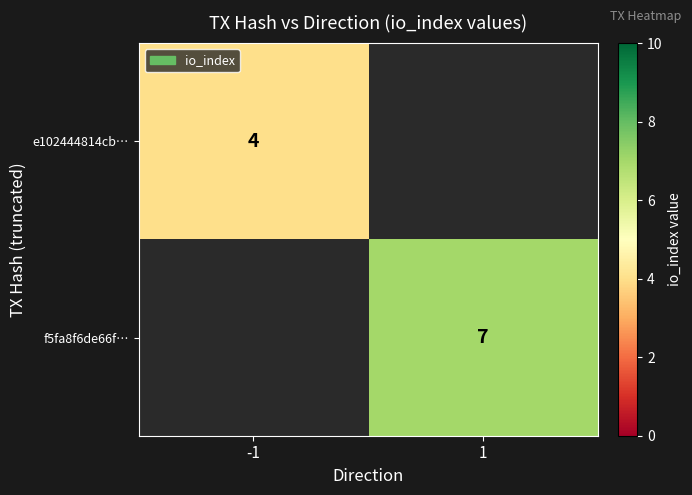

Rank the categories by e102444814cb… value from lowest to highest.

-1, 1